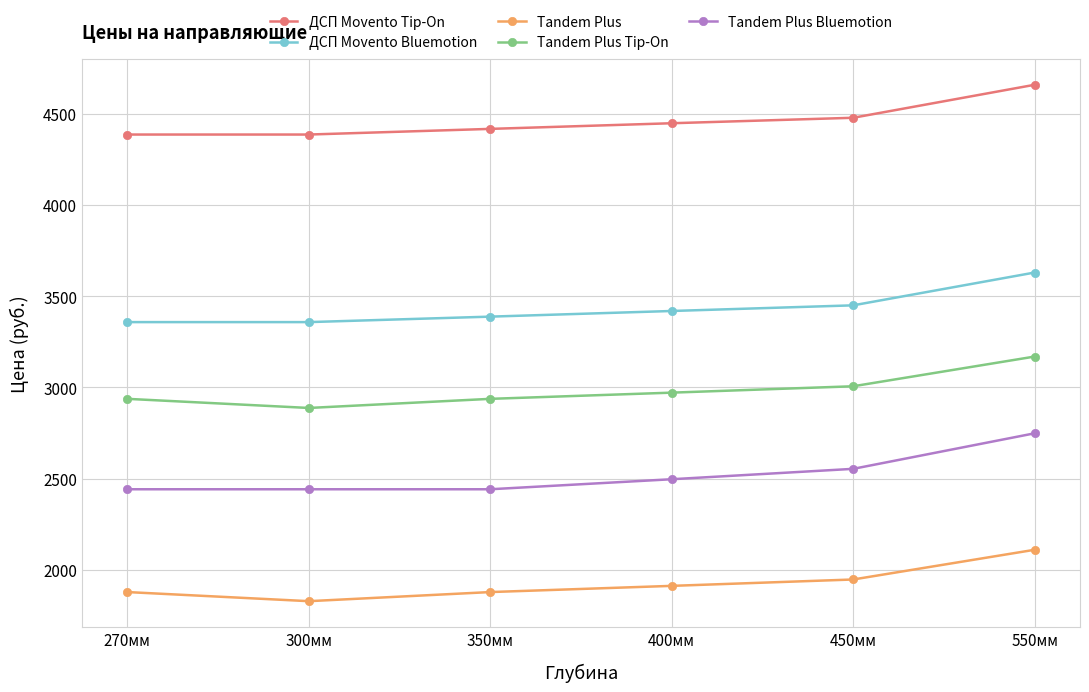

What is the difference between the maximum and minimum values in the ДСП Movento Tip-On series?

273